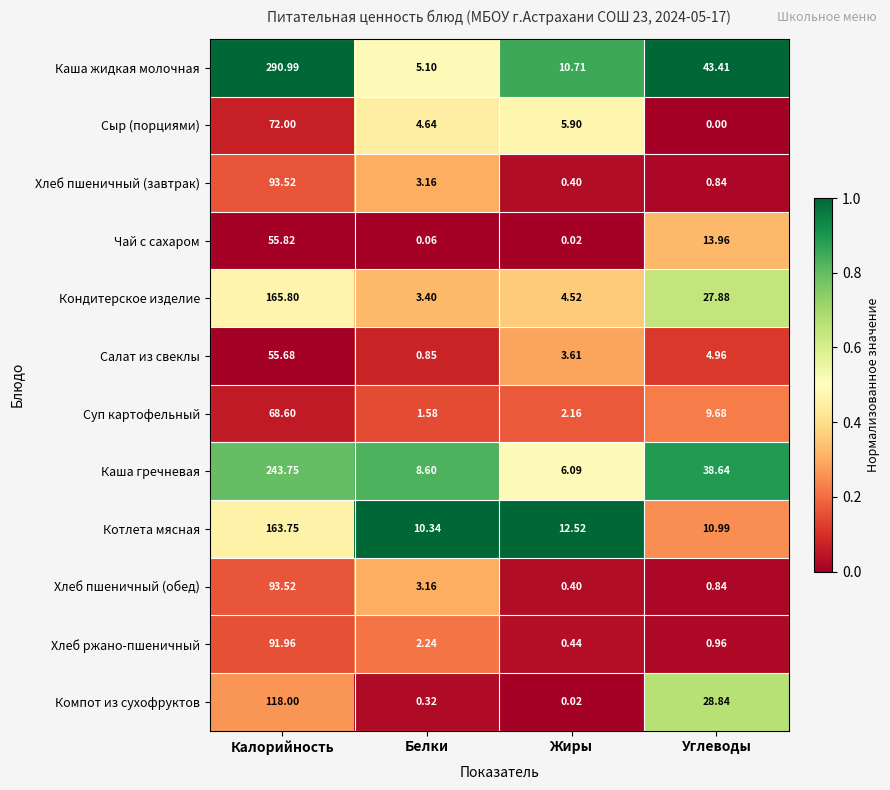

Where is Каша жидкая молочная nearest to the value 148?

Углеводы